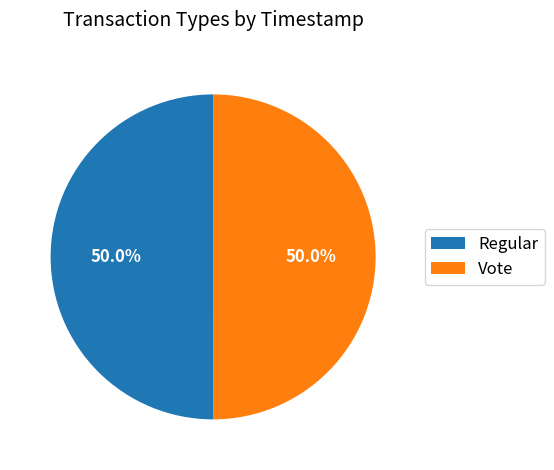

Approximately how many times larger is the value at Vote compared to Regular?

1.0